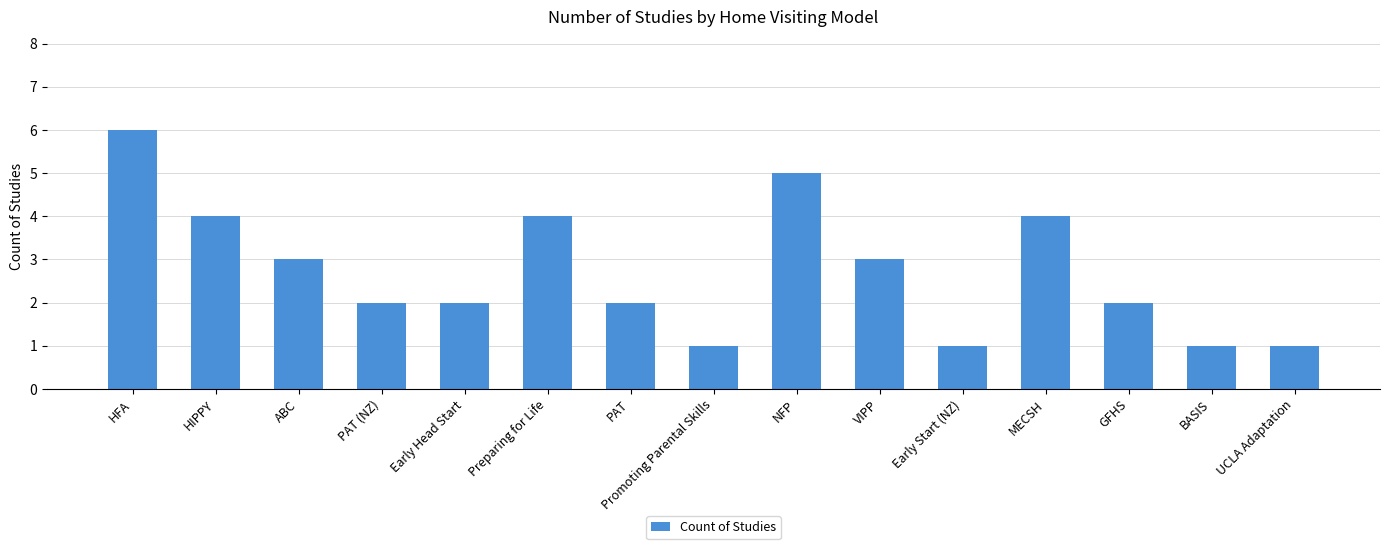

True or false: the data shows 2 at BASIS.

False